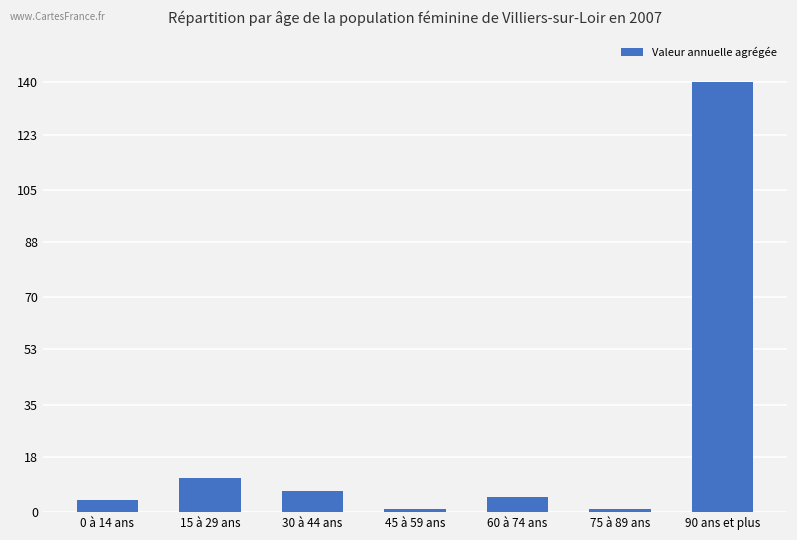

Which label corresponds to the largest value in the chart?

90 ans et plus